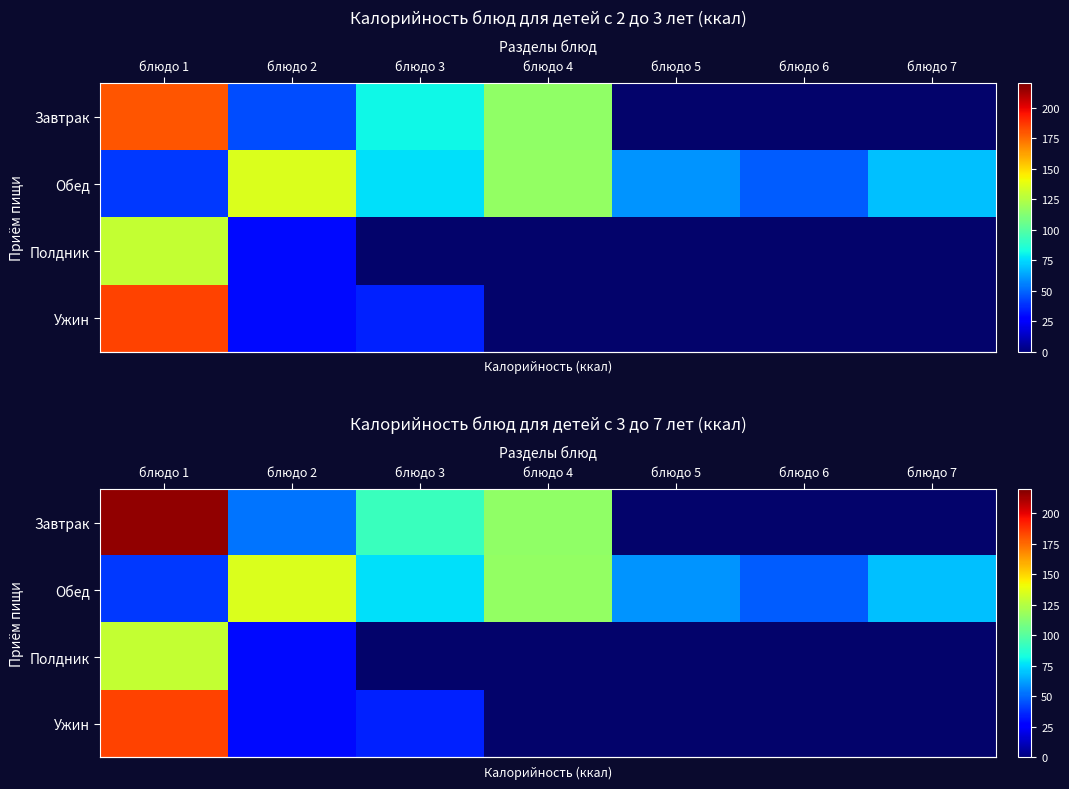

The row_0 series shows 87.9 at блюдо 2. True or false?

False